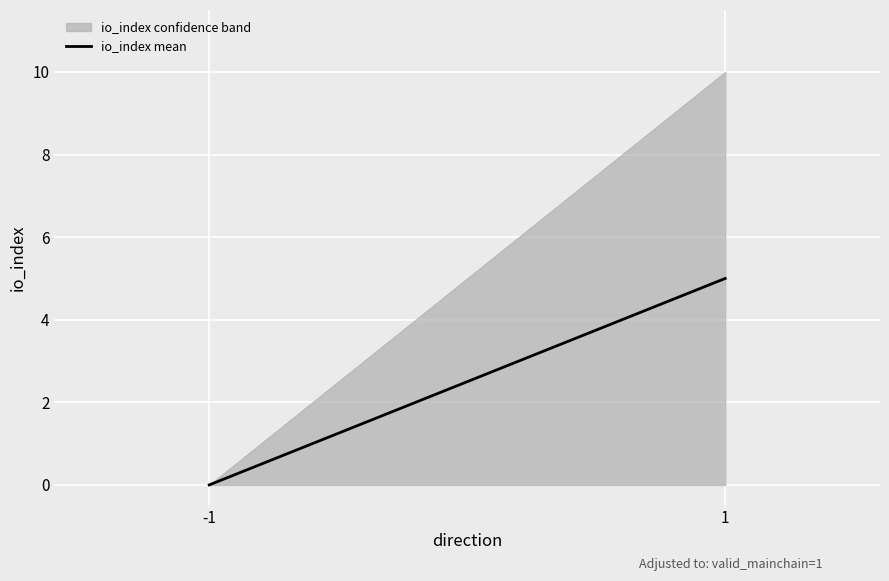

What is the difference between the maximum and minimum values?

10